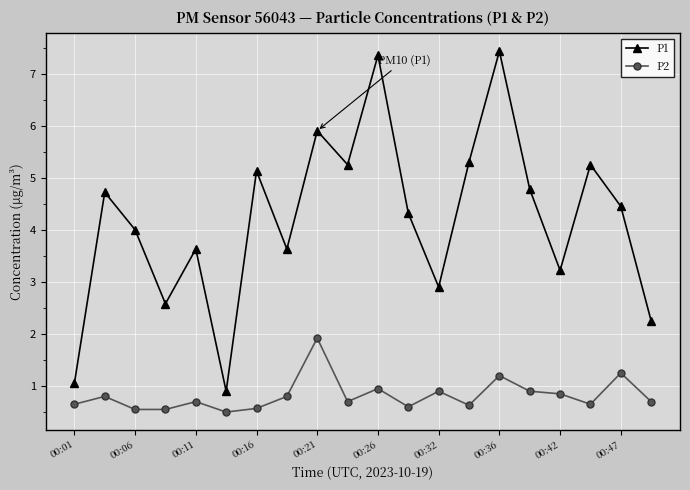

Is this an area chart (filled region under the line)?

No